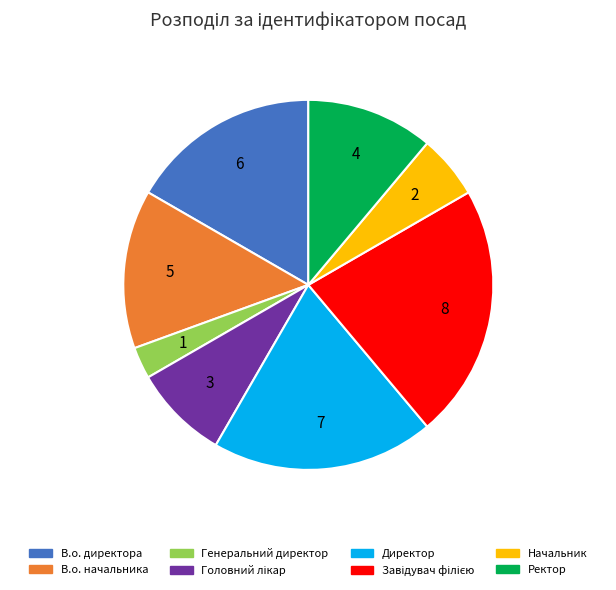

Which slice is the smallest?

Генеральний директор